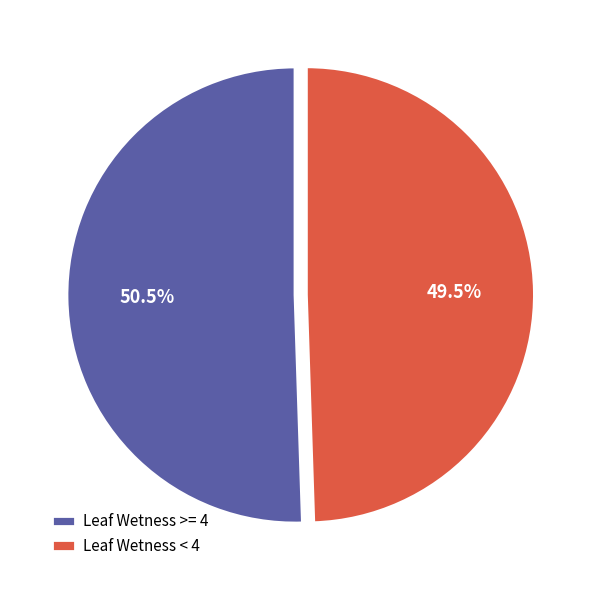

Which has a higher value, Leaf Wetness >= 4 or Leaf Wetness < 4?

Leaf Wetness >= 4